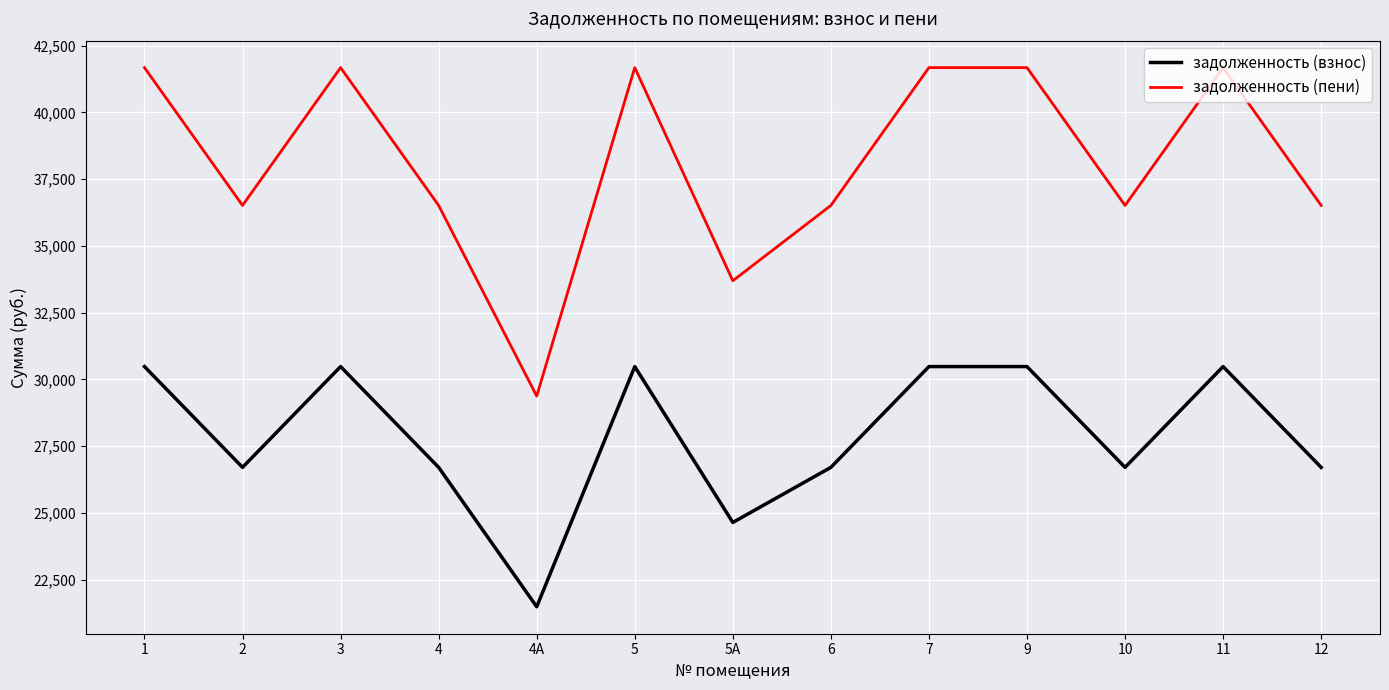

Which series changed the most between 5А and 7?

задолженность (пени)